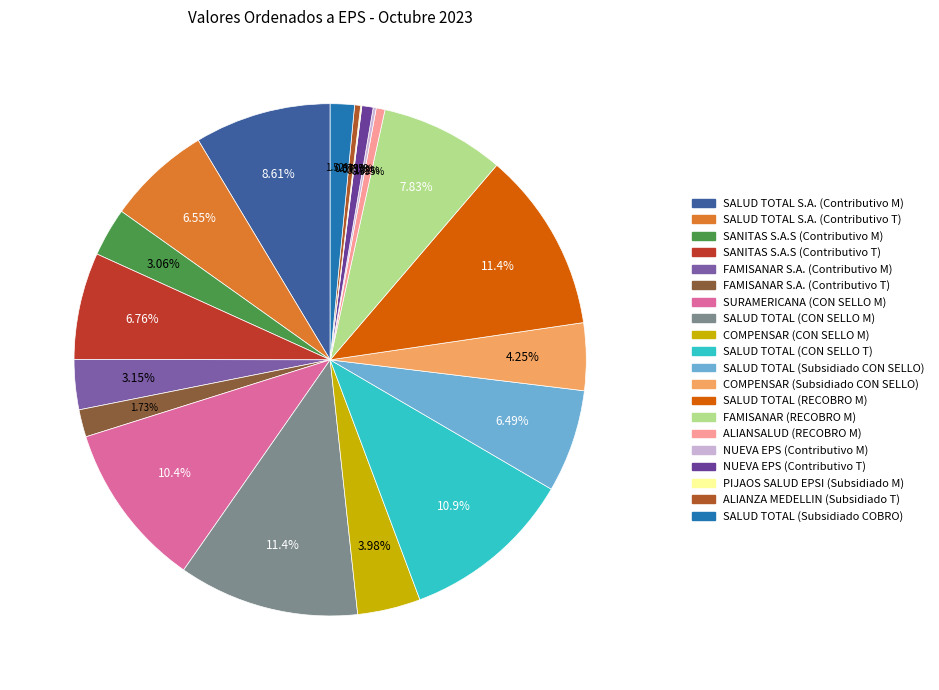

Which slice is the smallest?

PIJAOS SALUD EPSI (Subsidiado M)